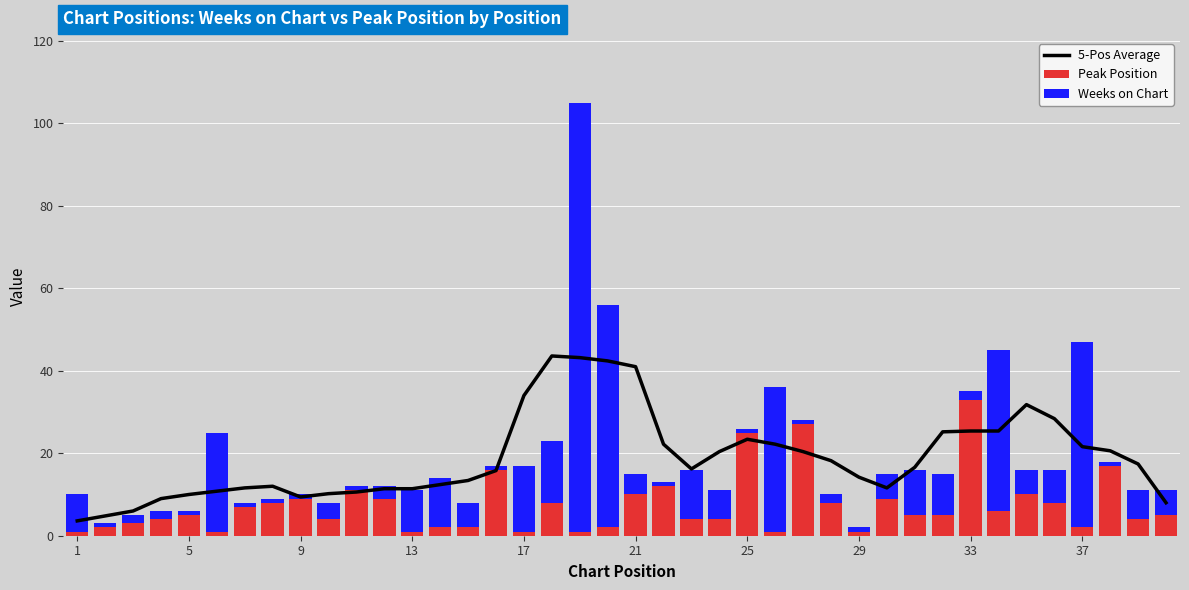

Reading left to right, list all the values displayed in this chart.

5-Pos Average: 3.6	4.8	6.0	9.0	10.0	10.8	11.6	12.0	9.4	10.2	10.6	11.4	11.4	12.4	13.4	15.8	34.0	43.6	43.2	42.4	41.0	22.2	16.2	20.4	23.4	22.2	20.4	18.2	14.2	11.6	16.6	25.2	25.4	25.4	31.8	28.4	21.6	20.6	17.4	8.0
Peak Position: 1.0	2.0	3.0	4.0	5.0	1.0	7.0	8.0	9.0	4.0	11.0	9.0	1.0	2.0	2.0	16.0	1.0	8.0	1.0	2.0	10.0	12.0	4.0	4.0	25.0	1.0	27.0	8.0	1.0	9.0	5.0	5.0	33.0	6.0	10.0	8.0	2.0	17.0	4.0	5.0
Weeks on Chart: 9.0	1.0	2.0	2.0	1.0	24.0	1.0	1.0	1.0	4.0	1.0	3.0	10.0	12.0	6.0	1.0	16.0	15.0	104.0	54.0	5.0	1.0	12.0	7.0	1.0	35.0	1.0	2.0	1.0	6.0	11.0	10.0	2.0	39.0	6.0	8.0	45.0	1.0	7.0	6.0